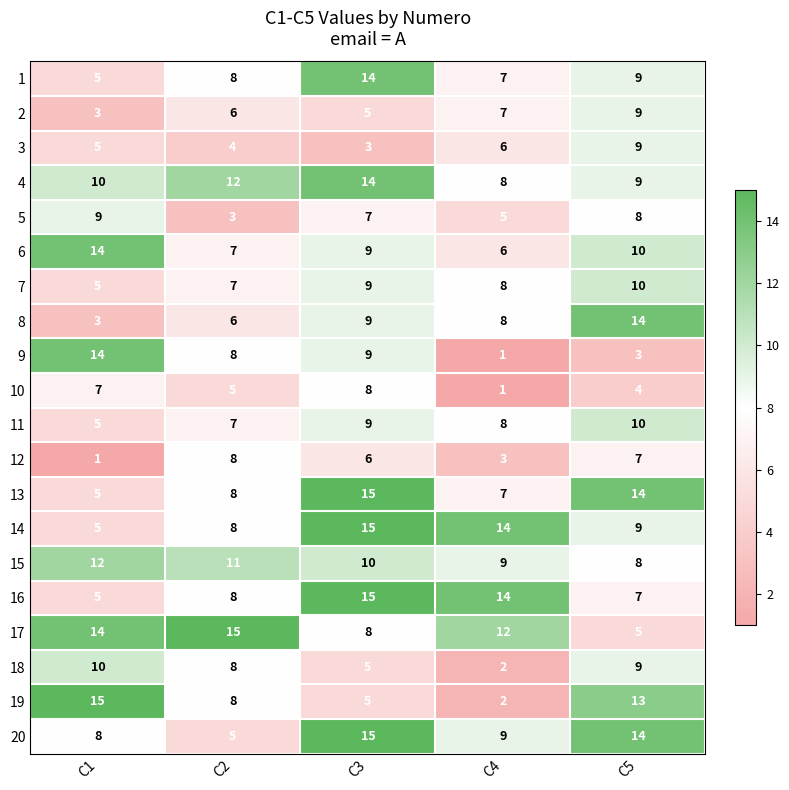

What is the minimum value for 5?

3